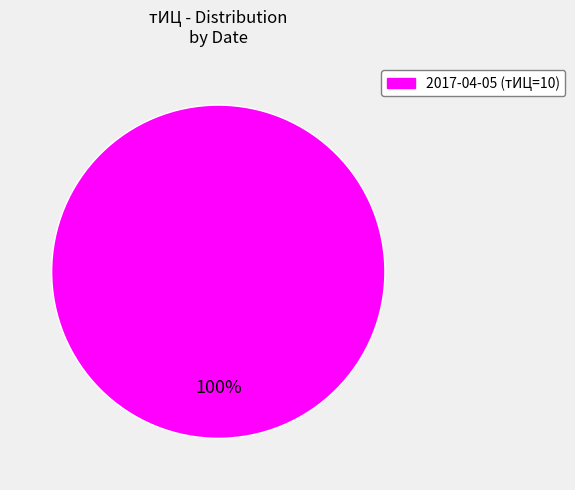

Is there a majority slice in this chart?

Yes